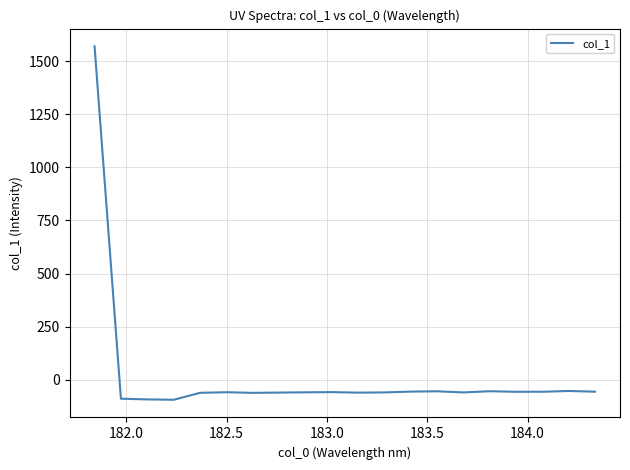

What is the maximum value shown in the chart?

1569.9